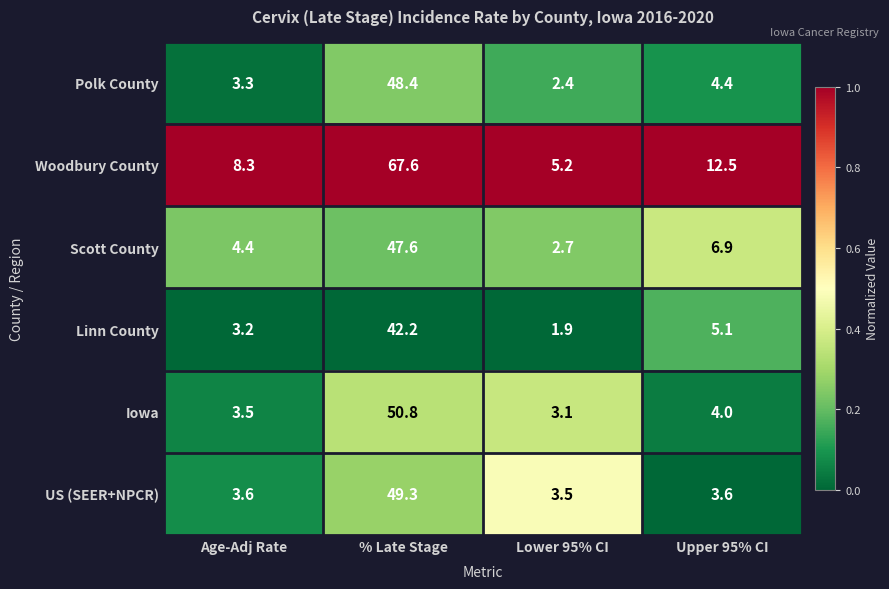

What is the spread (max minus min) of values at % Late Stage?

25.4